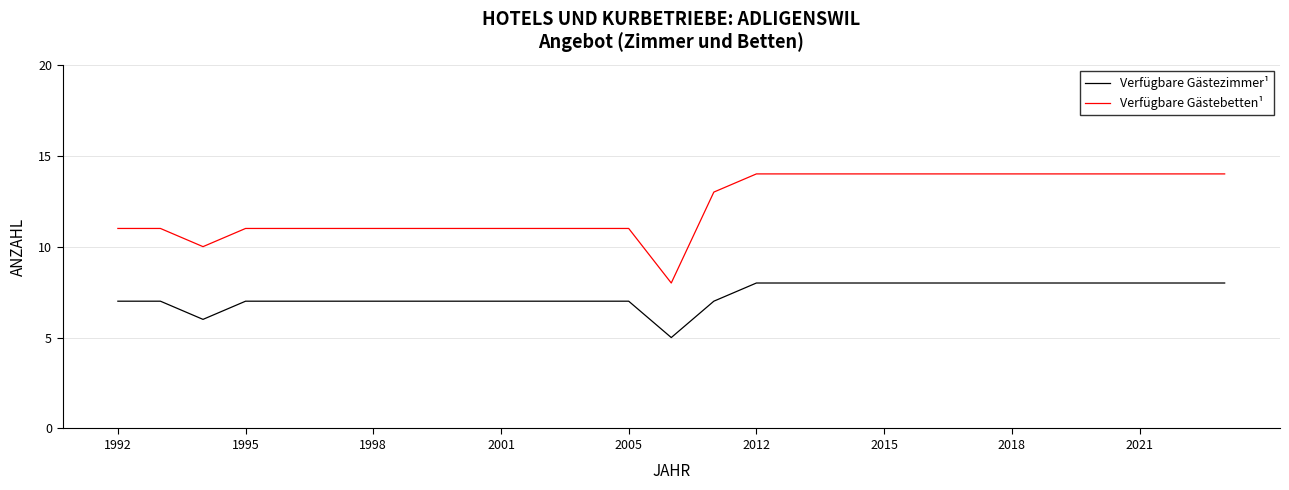

True or false: Verfügbare Gästebetten¹ and Verfügbare Gästezimmer¹ cross at least once.

False